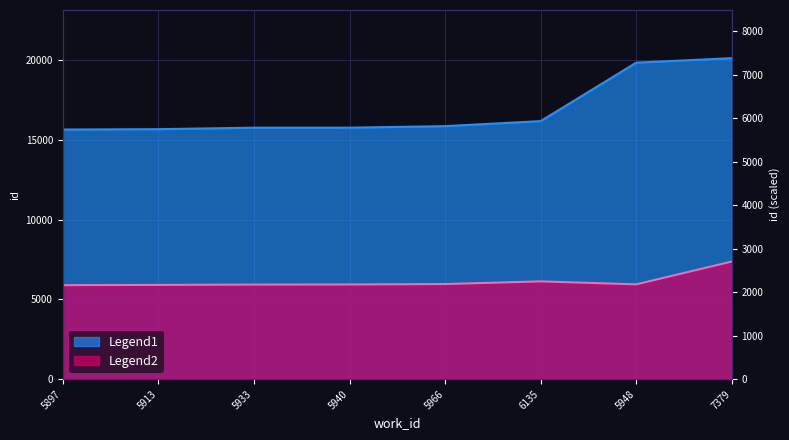

What is the difference between the highest and lowest values at 5913?

9768